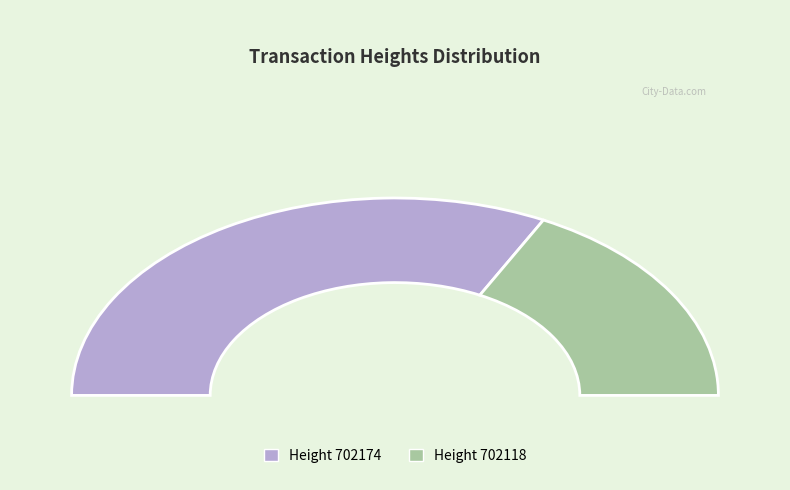

Which category has the biggest portion of the pie?

702174